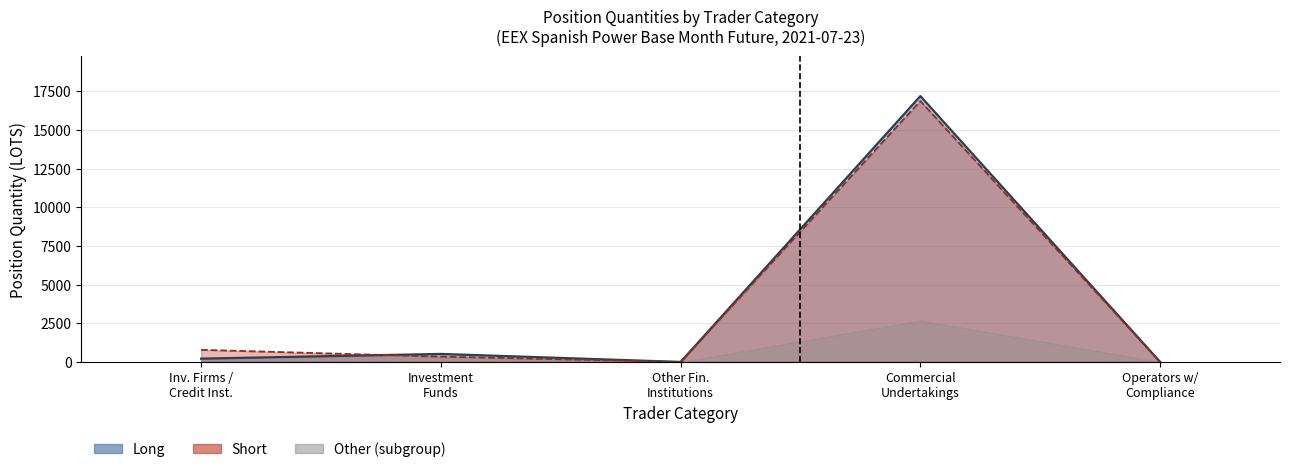

Is the value of Short at Inv. Firms / Credit Inst. greater than the value of Long at Commercial Undertakings?

No